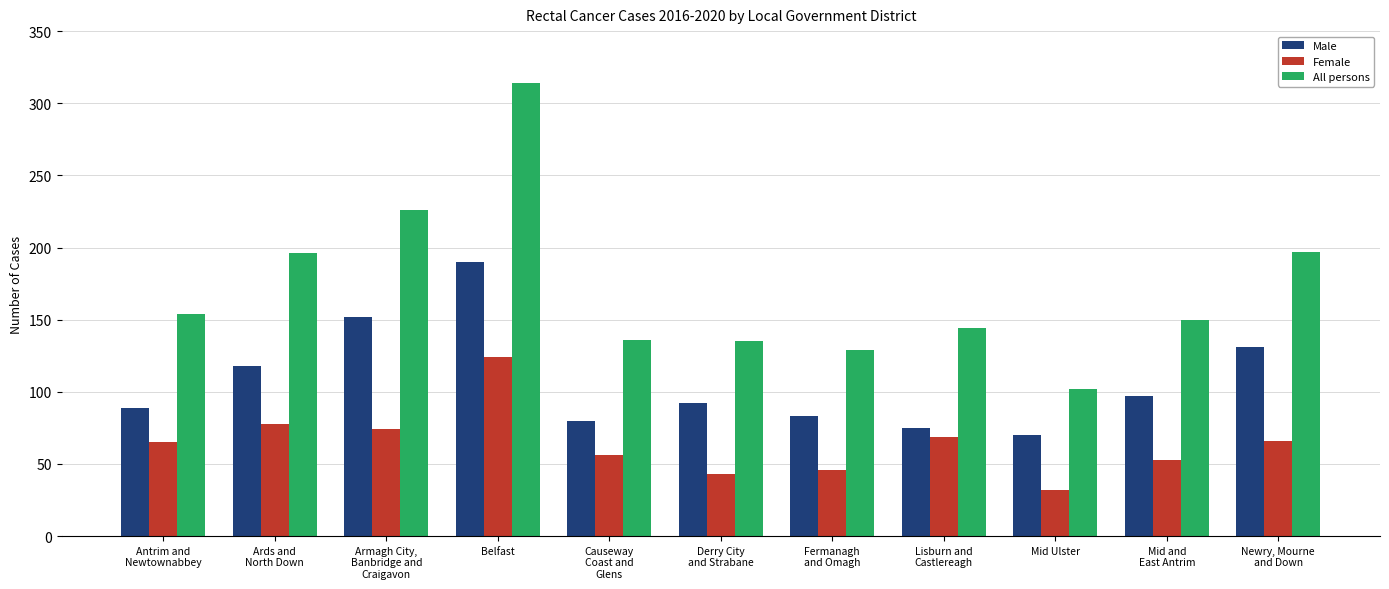

Which series has the widest spread of values?

All persons